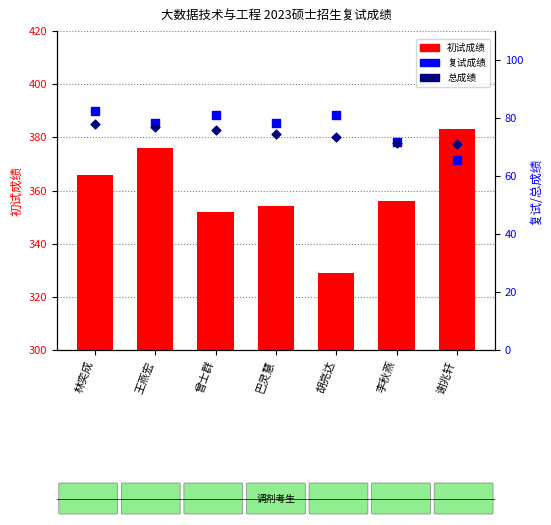

At which category is the sum across all series the highest?

王燕宏